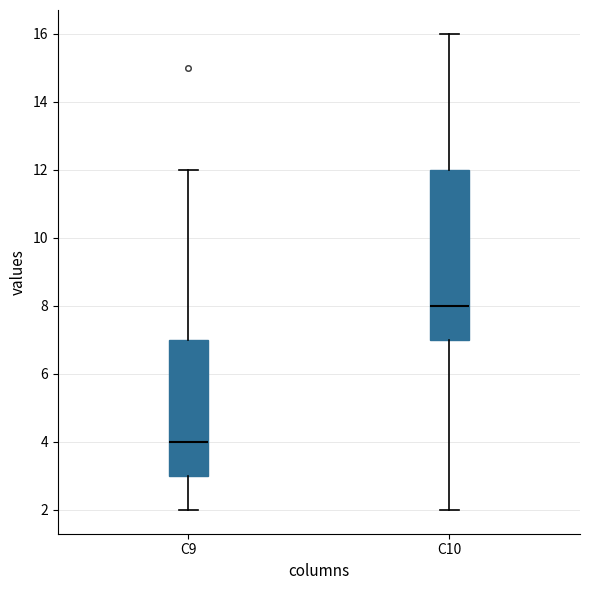

Reading left to right, transcribe this box plot: for each box, give where its median line is, the range the box spans, and where its two whiskers end, as read against the y-axis. The values are not printed on the chart, so give them approximately, as read against the axis.

C9: median 4, box 3 to 7, whiskers 2 to 12
C10: median 8, box 7 to 12, whiskers 2 to 16